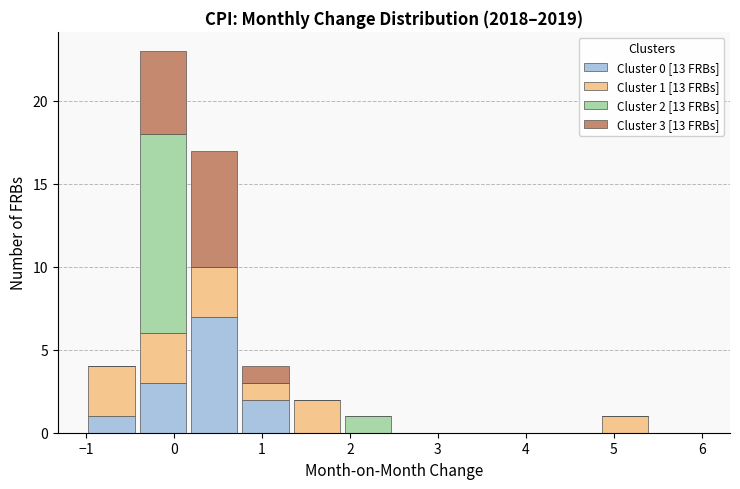

Which range on the x-axis has the tallest stacked bar (by total height)?

-0.4 to 0.2